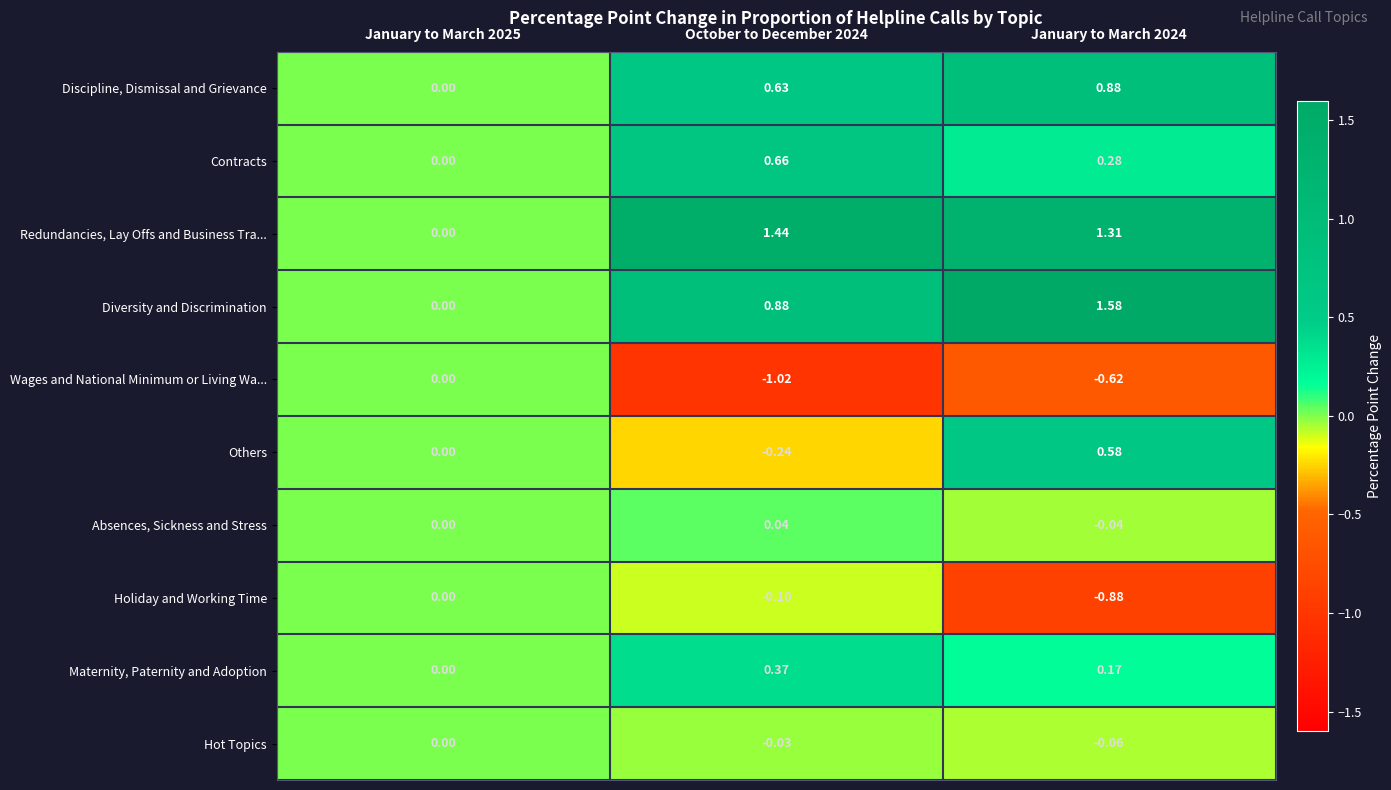

Count the number of data series in this chart.

10